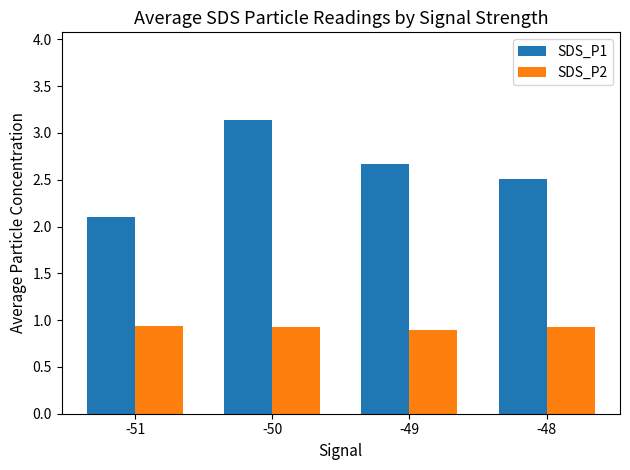

What is the value of the SDS_P1 bar at the 4th from the left?

2.5